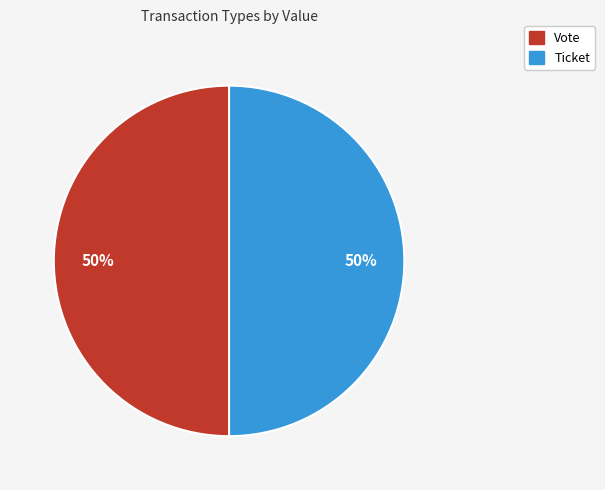

Count the number of slices in the pie.

2